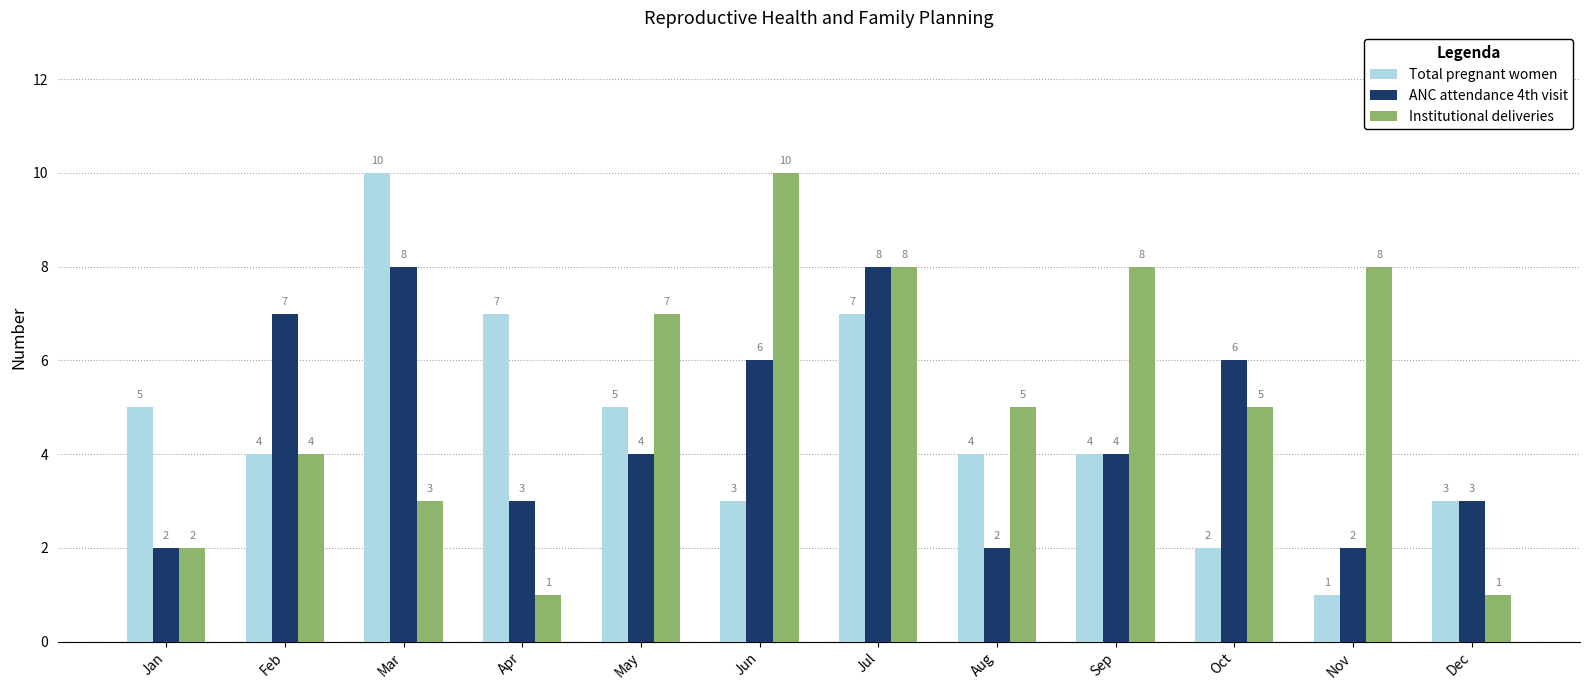

What is the maximum value shown in the chart?

10